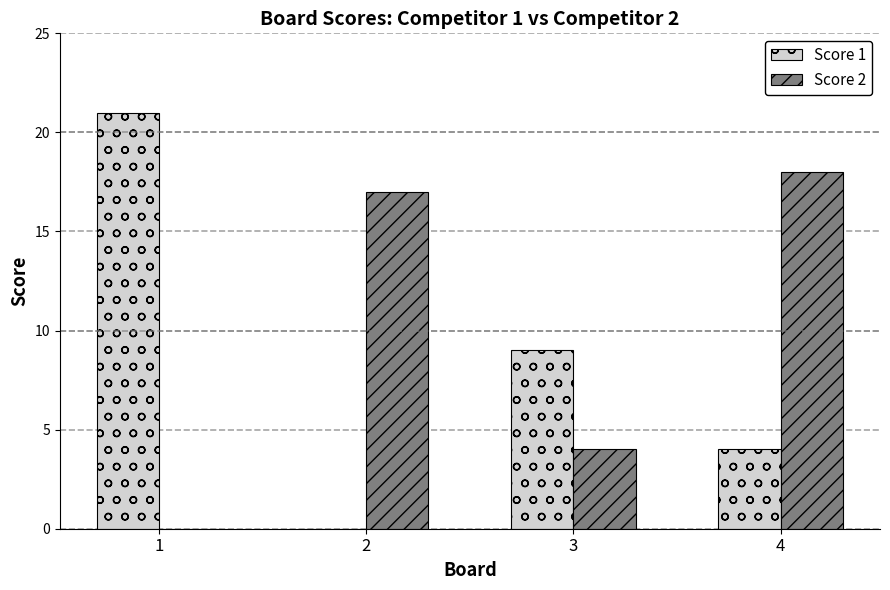

Is it true that Score 1 equals 15 at 3?

False